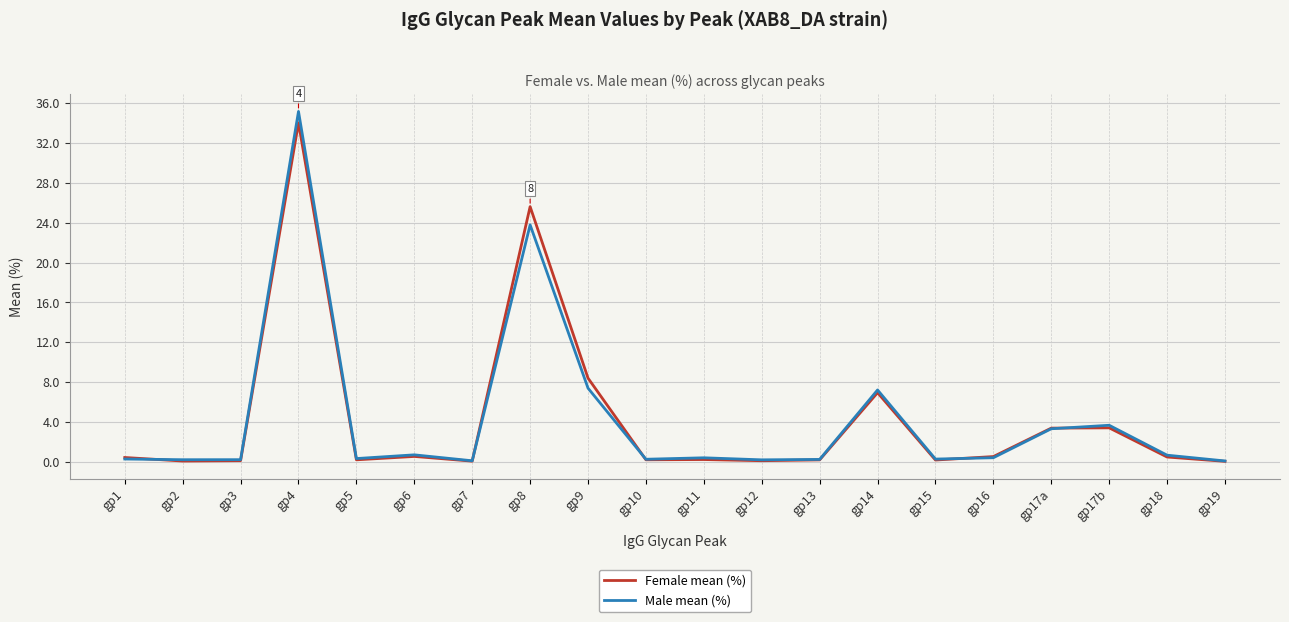

At which label does Male mean (%) reach its peak?

gp4